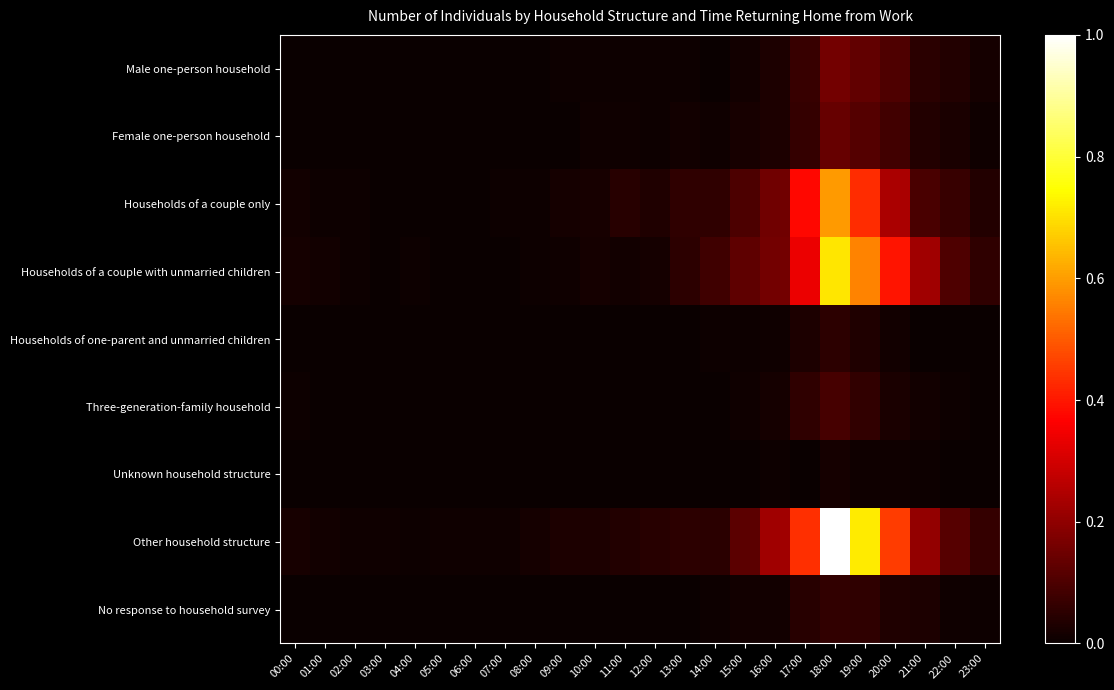

Reading right to left, what are all the values shown in this chart?

Male one-person household: 23:00=0.0	22:00=0.0	21:00=0.0	20:00=0.1	19:00=0.1	18:00=0.2	17:00=0.1	16:00=0.0	15:00=0.0	14:00=0.0	13:00=0.0	12:00=0.0	11:00=0.0	10:00=0.0	09:00=0.0	08:00=0.0	07:00=0.0	06:00=0.0	05:00=0.0	04:00=0.0	03:00=0.0	02:00=0.0	01:00=0.0	00:00=0.0
Female one-person household: 23:00=0.0	22:00=0.0	21:00=0.0	20:00=0.1	19:00=0.1	18:00=0.1	17:00=0.1	16:00=0.0	15:00=0.0	14:00=0.0	13:00=0.0	12:00=0.0	11:00=0.0	10:00=0.0	09:00=0.0	08:00=0.0	07:00=0.0	06:00=0.0	05:00=0.0	04:00=0.0	03:00=0.0	02:00=0.0	01:00=0.0	00:00=0.0
Households of a couple only: 23:00=0.0	22:00=0.1	21:00=0.1	20:00=0.2	19:00=0.4	18:00=0.6	17:00=0.4	16:00=0.2	15:00=0.1	14:00=0.1	13:00=0.1	12:00=0.0	11:00=0.0	10:00=0.0	09:00=0.0	08:00=0.0	07:00=0.0	06:00=0.0	05:00=0.0	04:00=0.0	03:00=0.0	02:00=0.0	01:00=0.0	00:00=0.0
Households of a couple with unmarried children: 23:00=0.1	22:00=0.1	21:00=0.2	20:00=0.4	19:00=0.6	18:00=0.7	17:00=0.3	16:00=0.2	15:00=0.1	14:00=0.1	13:00=0.1	12:00=0.0	11:00=0.0	10:00=0.0	09:00=0.0	08:00=0.0	07:00=0.0	06:00=0.0	05:00=0.0	04:00=0.0	03:00=0.0	02:00=0.0	01:00=0.0	00:00=0.0
Households of one-parent and unmarried children: 23:00=0.0	22:00=0.0	21:00=0.0	20:00=0.0	19:00=0.0	18:00=0.1	17:00=0.0	16:00=0.0	15:00=0.0	14:00=0.0	13:00=0.0	12:00=0.0	11:00=0.0	10:00=0.0	09:00=0.0	08:00=0.0	07:00=0.0	06:00=0.0	05:00=0.0	04:00=0.0	03:00=0.0	02:00=0.0	01:00=0.0	00:00=0.0
Three-generation-family household: 23:00=0.0	22:00=0.0	21:00=0.0	20:00=0.0	19:00=0.1	18:00=0.1	17:00=0.1	16:00=0.0	15:00=0.0	14:00=0.0	13:00=0.0	12:00=0.0	11:00=0.0	10:00=0.0	09:00=0.0	08:00=0.0	07:00=0.0	06:00=0.0	05:00=0.0	04:00=0.0	03:00=0.0	02:00=0.0	01:00=0.0	00:00=0.0
Unknown household structure: 23:00=0.0	22:00=0.0	21:00=0.0	20:00=0.0	19:00=0.0	18:00=0.0	17:00=0.0	16:00=0.0	15:00=0.0	14:00=0.0	13:00=0.0	12:00=0.0	11:00=0.0	10:00=0.0	09:00=0.0	08:00=0.0	07:00=0.0	06:00=0.0	05:00=0.0	04:00=0.0	03:00=0.0	02:00=0.0	01:00=0.0	00:00=0.0
Other household structure: 23:00=0.1	22:00=0.1	21:00=0.2	20:00=0.5	19:00=0.7	18:00=1.0	17:00=0.4	16:00=0.2	15:00=0.1	14:00=0.0	13:00=0.1	12:00=0.0	11:00=0.0	10:00=0.0	09:00=0.0	08:00=0.0	07:00=0.0	06:00=0.0	05:00=0.0	04:00=0.0	03:00=0.0	02:00=0.0	01:00=0.0	00:00=0.0
No response to household survey: 23:00=0.0	22:00=0.0	21:00=0.0	20:00=0.0	19:00=0.1	18:00=0.1	17:00=0.0	16:00=0.0	15:00=0.0	14:00=0.0	13:00=0.0	12:00=0.0	11:00=0.0	10:00=0.0	09:00=0.0	08:00=0.0	07:00=0.0	06:00=0.0	05:00=0.0	04:00=0.0	03:00=0.0	02:00=0.0	01:00=0.0	00:00=0.0